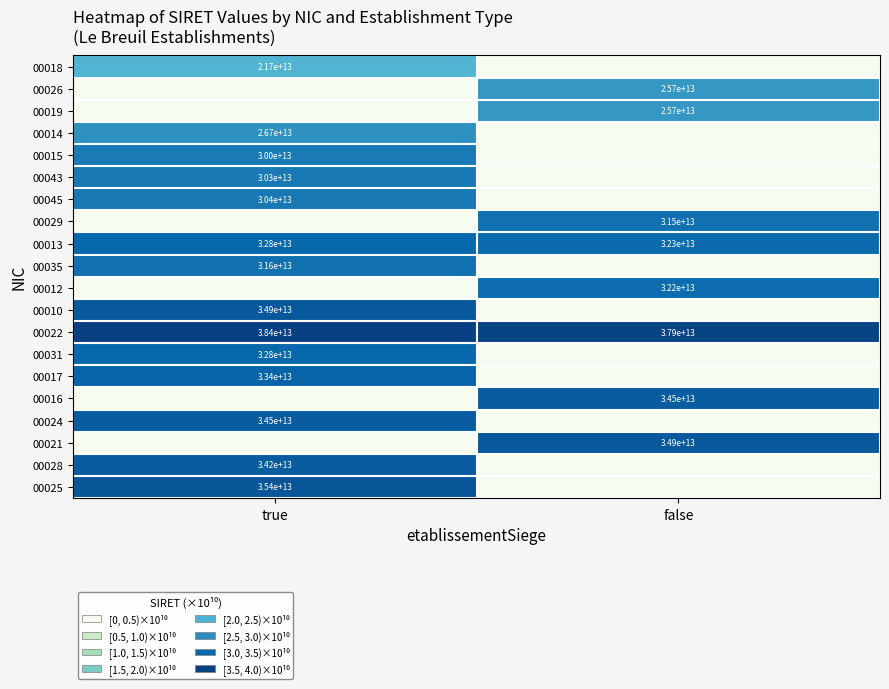

Is it true that 00045 equals 30400000000000 at true?

True